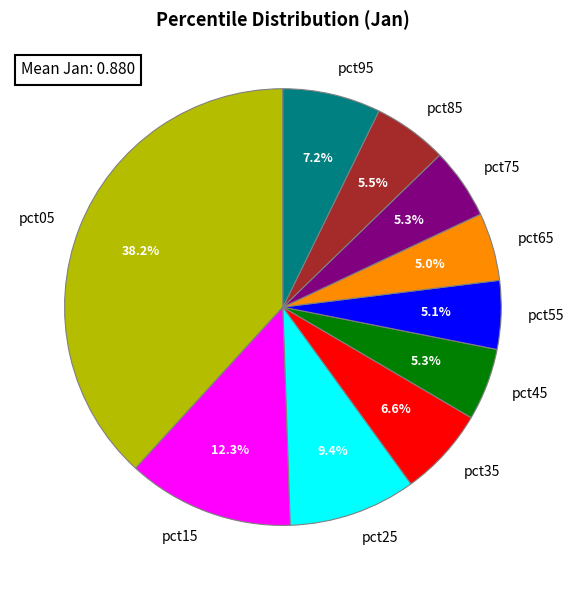

Count the number of slices in the pie.

10